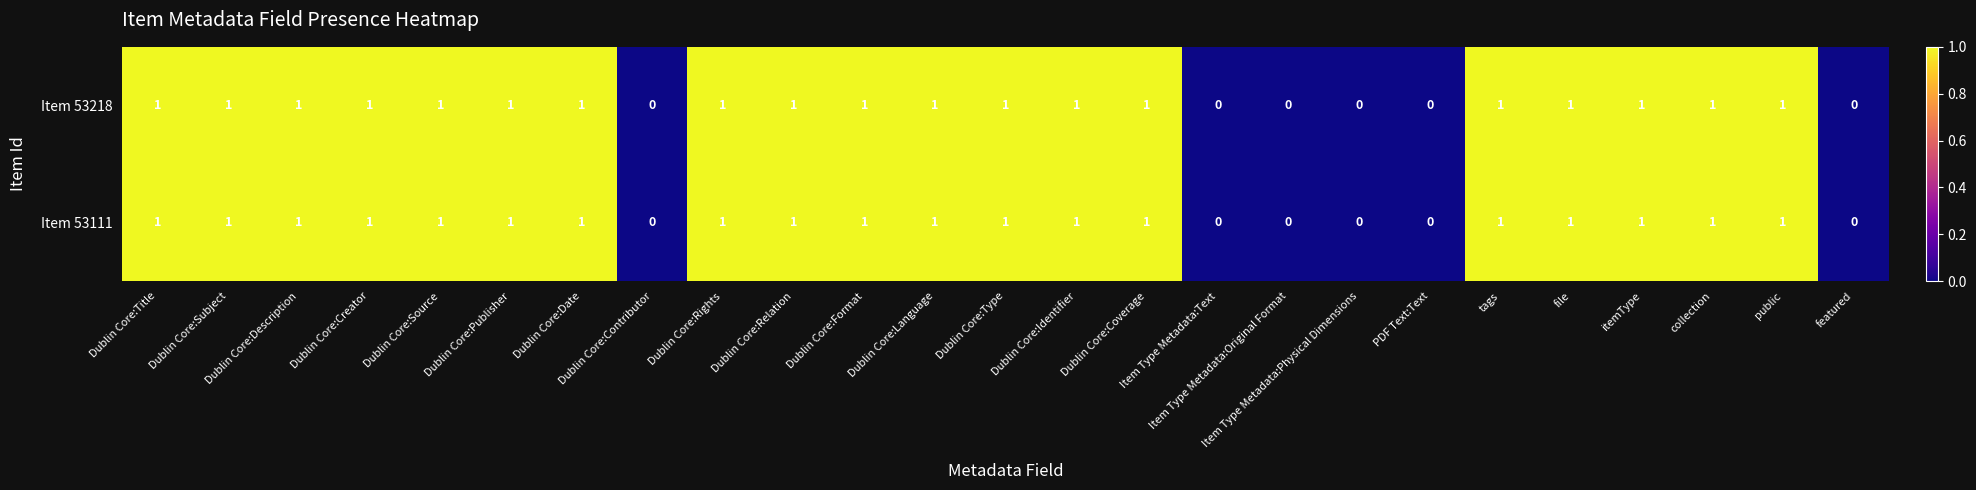

Count the Item 53218 values in the range 1 to 2.

19